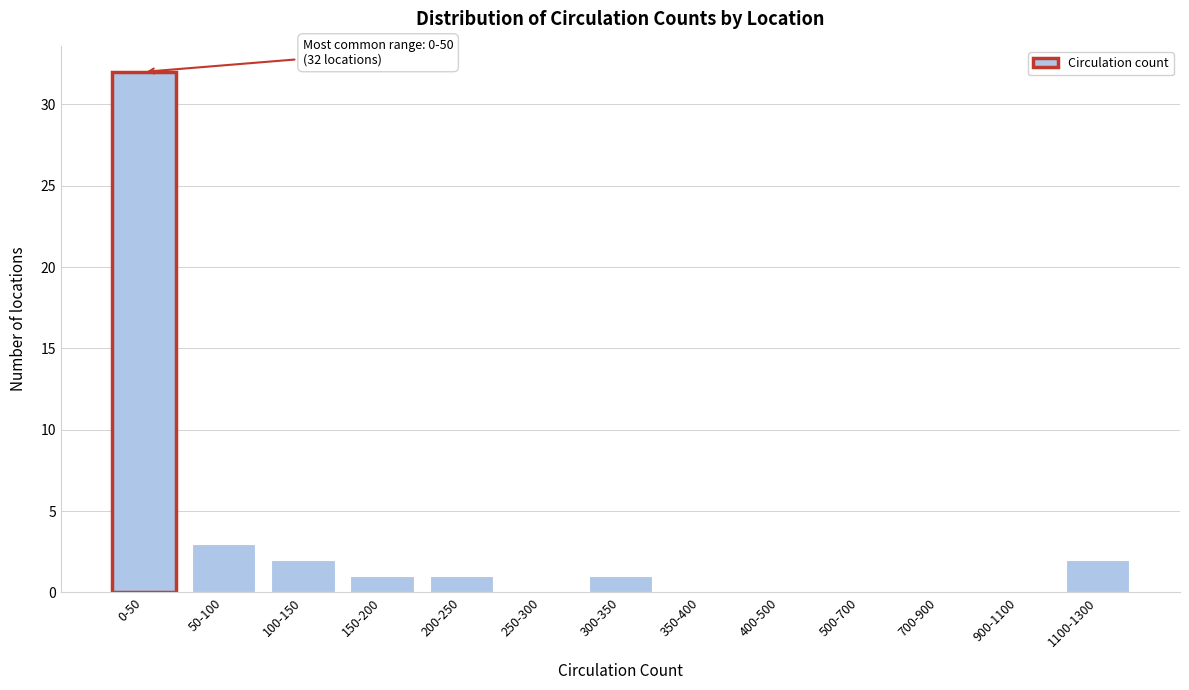

Reading right to left, what are all the values shown in this chart?

1100-1300=2	900-1100=0	700-900=0	500-700=0	400-500=0	350-400=0	300-350=1	250-300=0	200-250=1	150-200=1	100-150=2	50-100=3	0-50=32